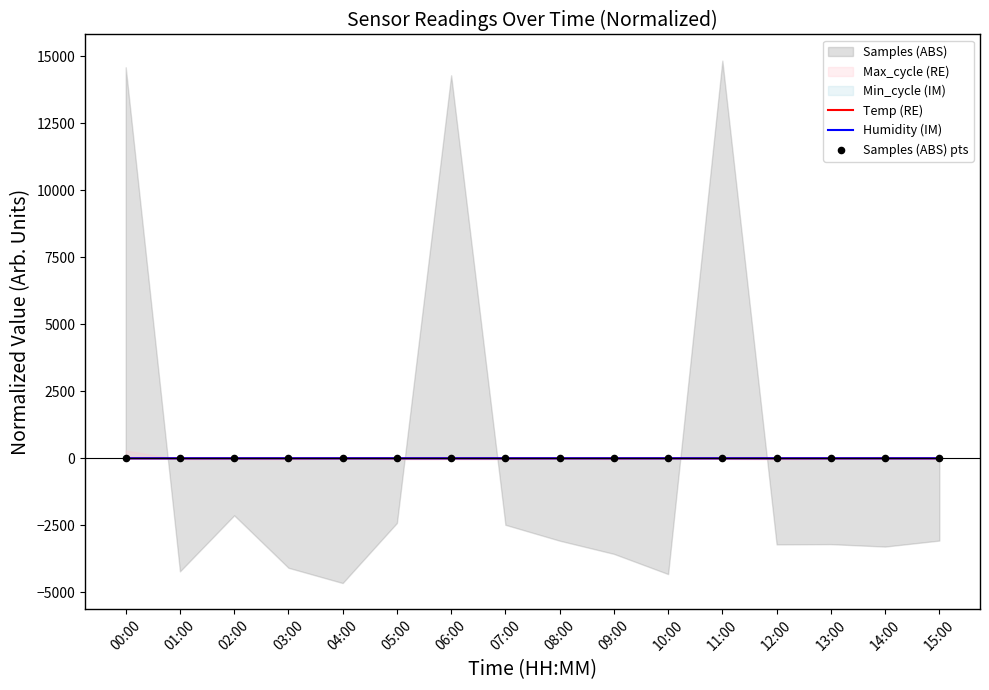

The Humidity (IM) series shows -0.1 at 02:00. True or false?

True